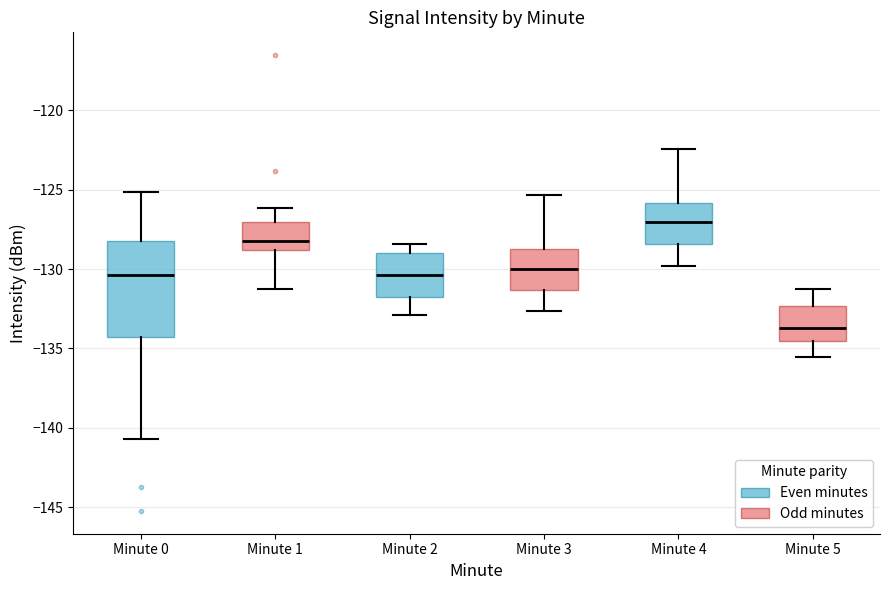

Reading left to right, transcribe this box plot: for each box, give where its median line is, the range the box spans, and where its two whiskers end, as read against the y-axis. The values are not printed on the chart, so give them approximately, as read against the axis.

Minute 0: median -130.5, box -134.5 to -128.0, whiskers -140.5 to -125.0
Minute 1: median -128.0, box -129.0 to -127.0, whiskers -131.0 to -126.0
Minute 2: median -130.5, box -132.0 to -129.0, whiskers -133.0 to -128.5
Minute 3: median -130.0, box -131.5 to -129.0, whiskers -132.5 to -125.5
Minute 4: median -127.0, box -128.5 to -126.0, whiskers -130.0 to -122.5
Minute 5: median -133.5, box -134.5 to -132.5, whiskers -135.5 to -131.0